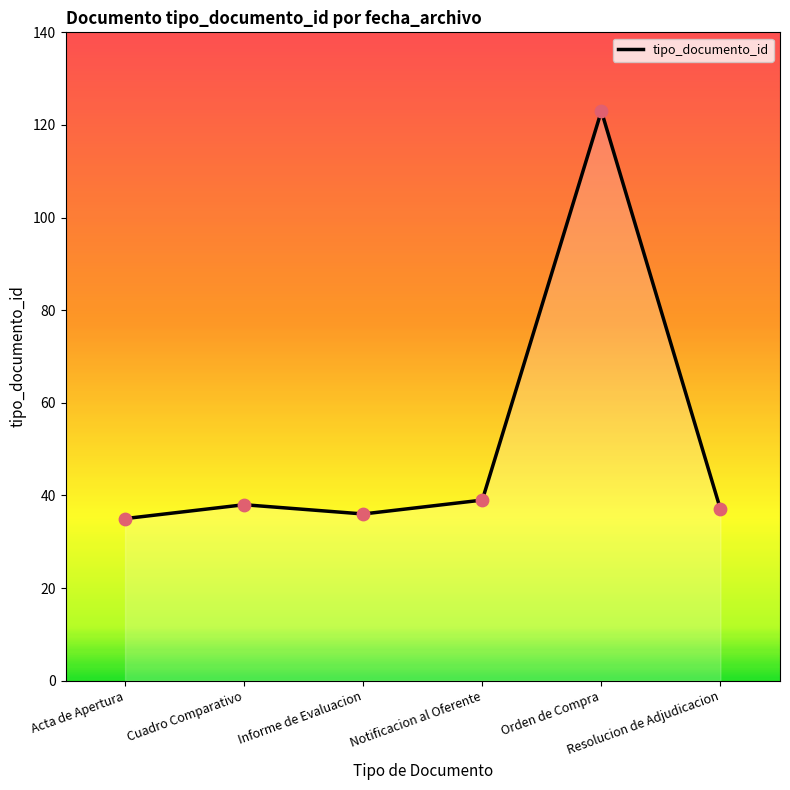

What is the maximum value shown in the chart?

123